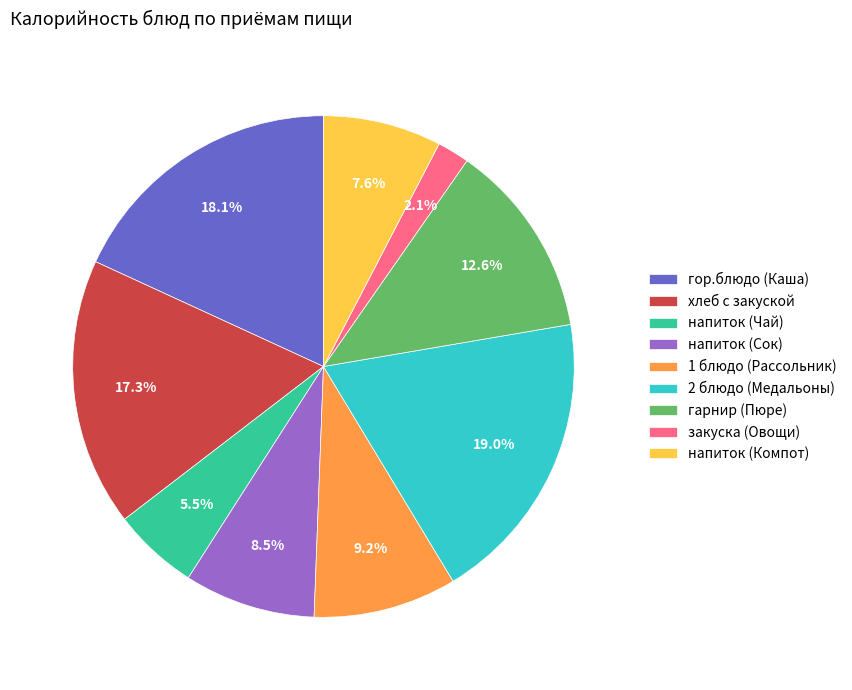

Rank the categories by value from highest to lowest.

2 блюдо (Медальоны), гор.блюдо (Каша), хлеб с закуской, гарнир (Пюре), 1 блюдо (Рассольник), напиток (Сок), напиток (Компот), напиток (Чай), закуска (Овощи)